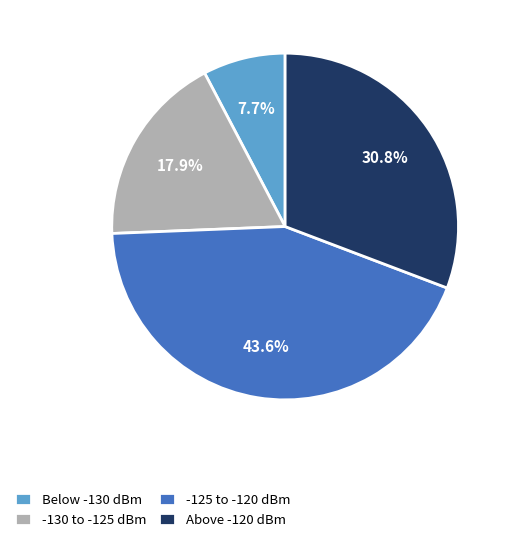

What is the largest slice in the pie chart?

-125 to -120 dBm